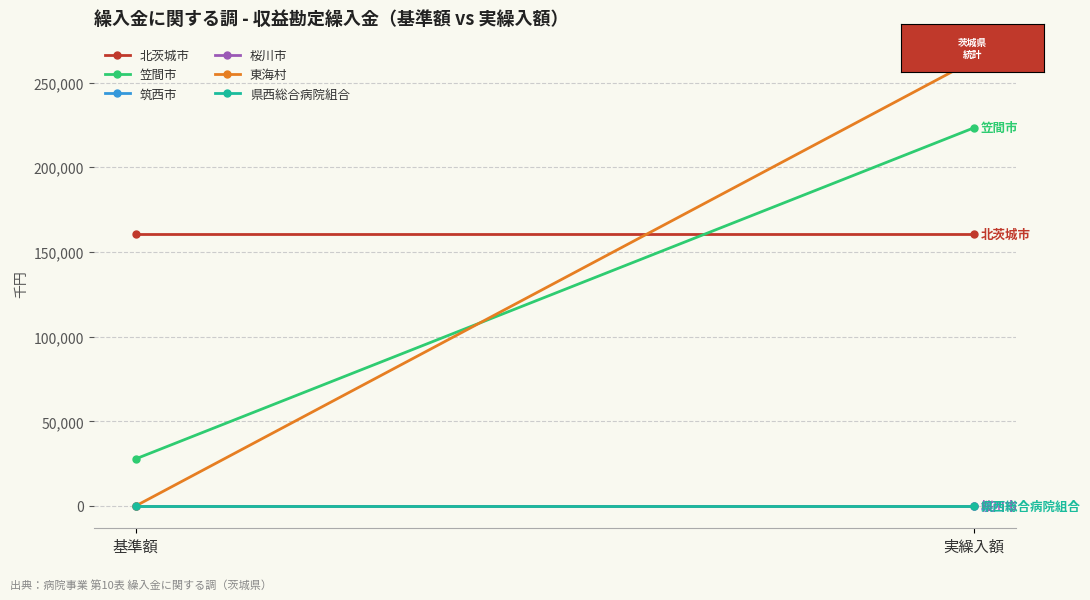

What is the label of the 1st point from the right?

実繰入額